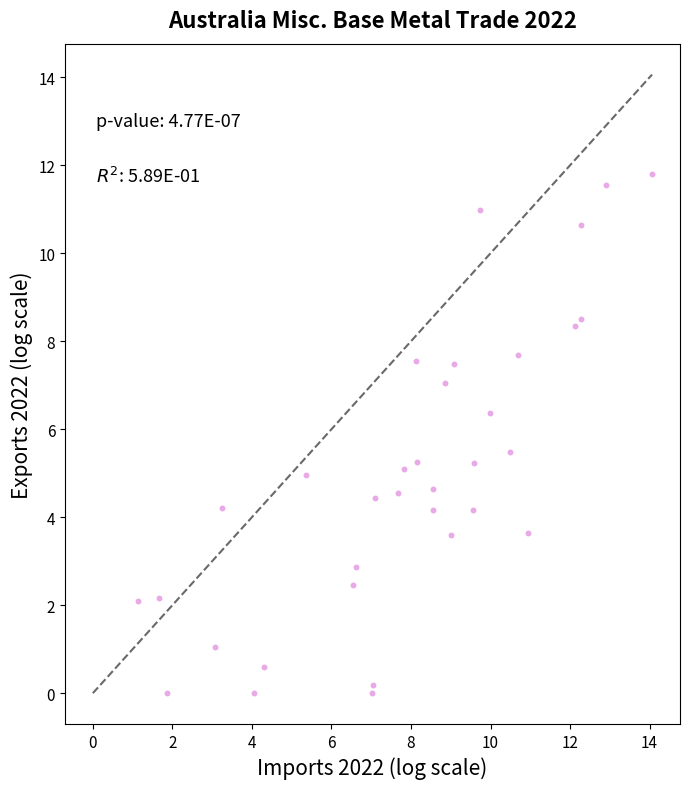

What is the range of X values (max minus min)?

12.9